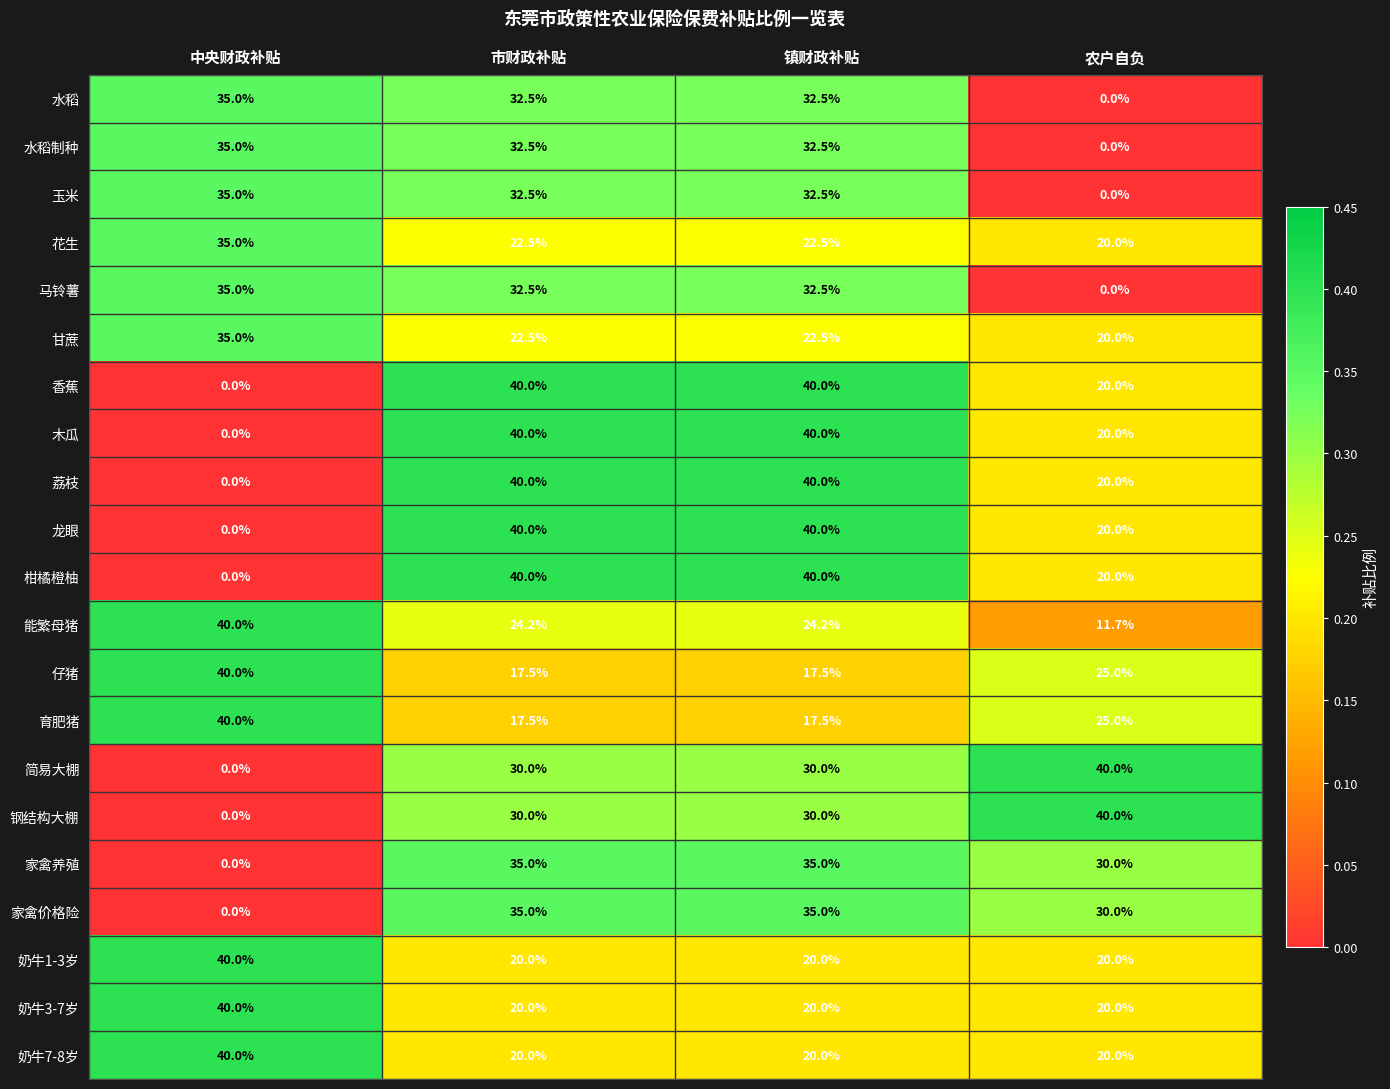

What is the difference between the highest and lowest values at 镇财政补贴?

22.5